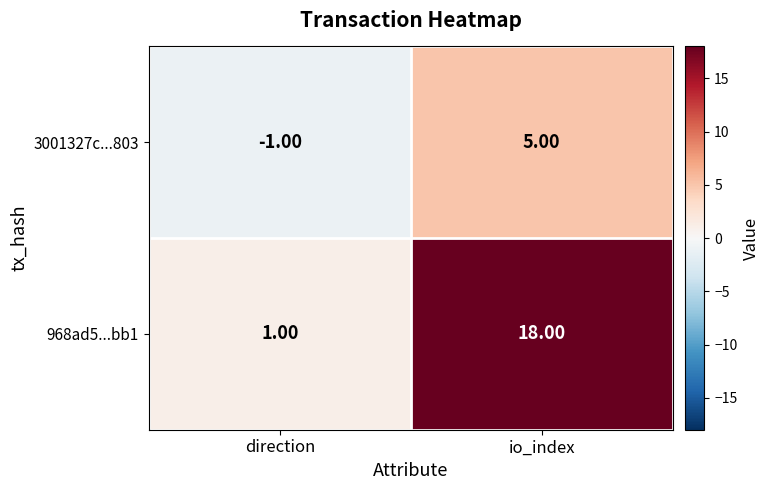

What is the difference between the 3001327c...803 values at direction and io_index?

6